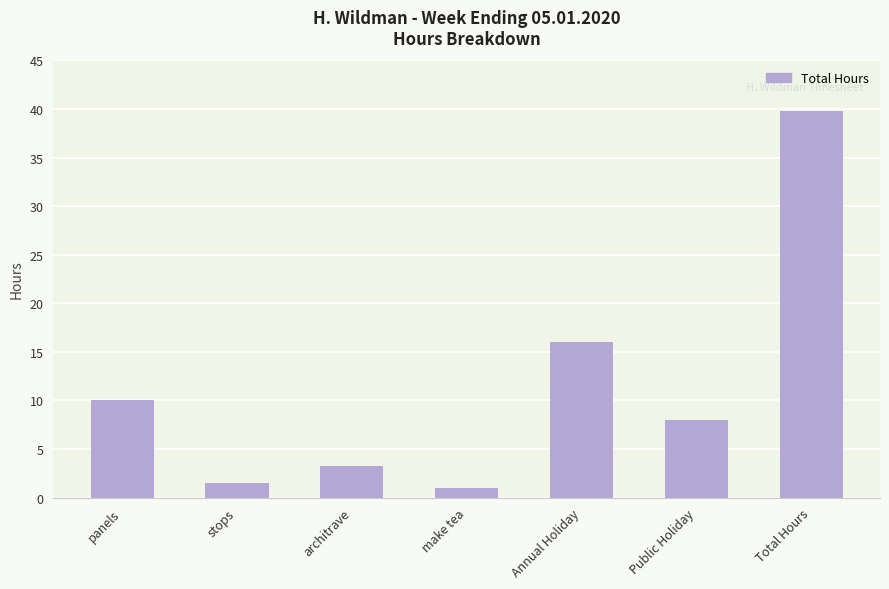

What is the minimum value shown in the chart?

1.0